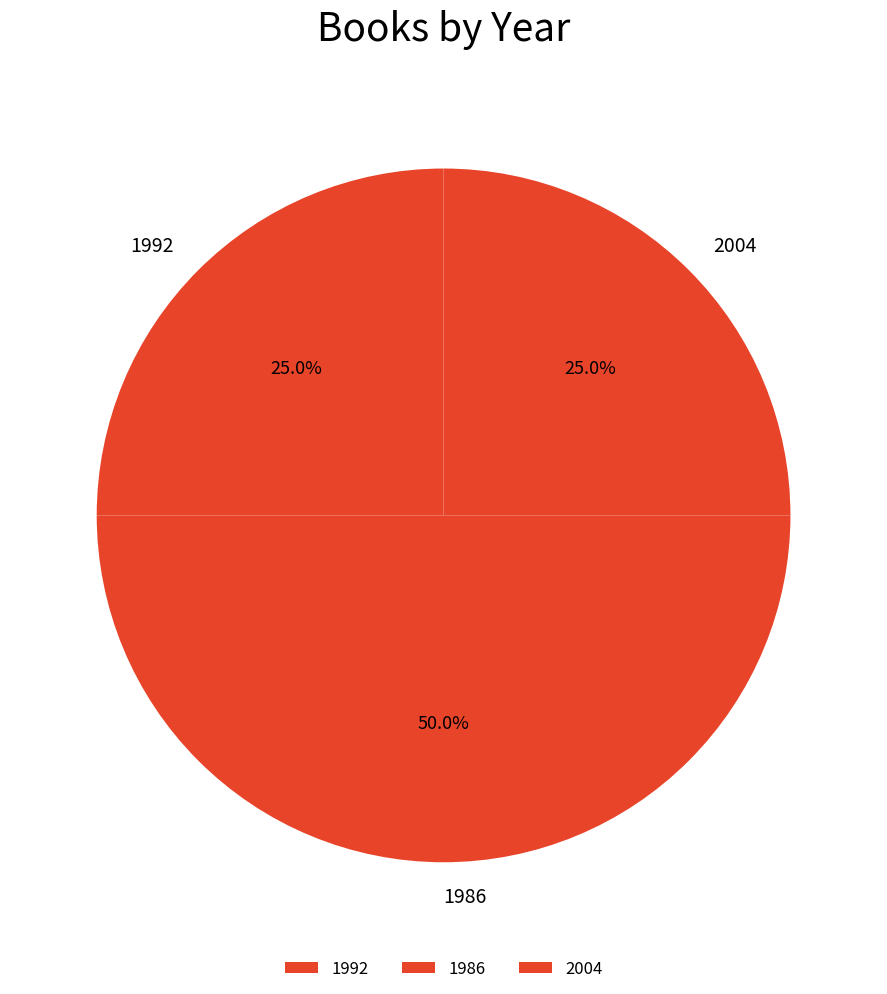

What percentage do 2004 and 1992 together represent?

50.0%